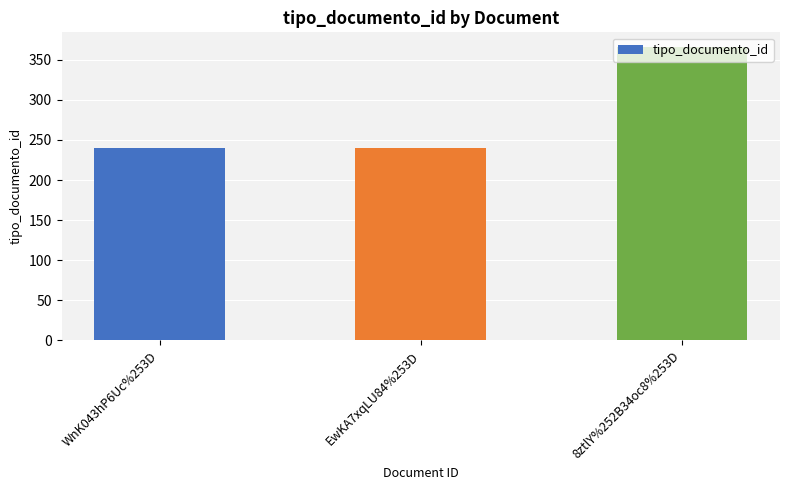

Does the chart contain stacked bars?

No